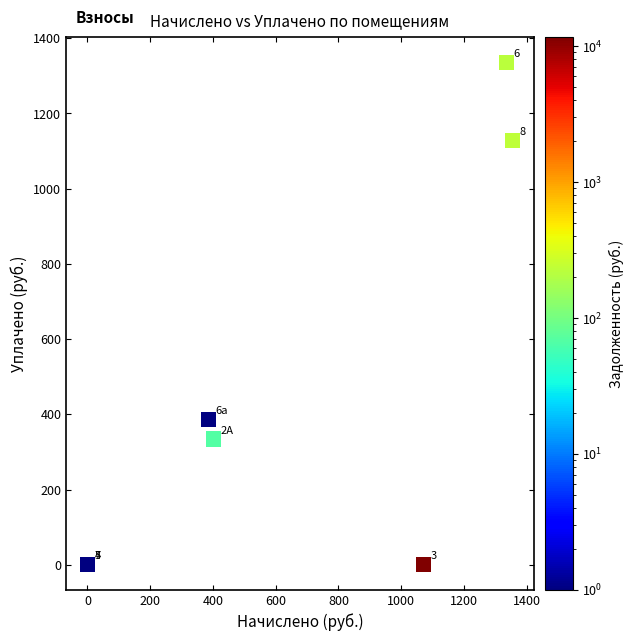

What Y value in the scatter plot is closest to 668?

386.1